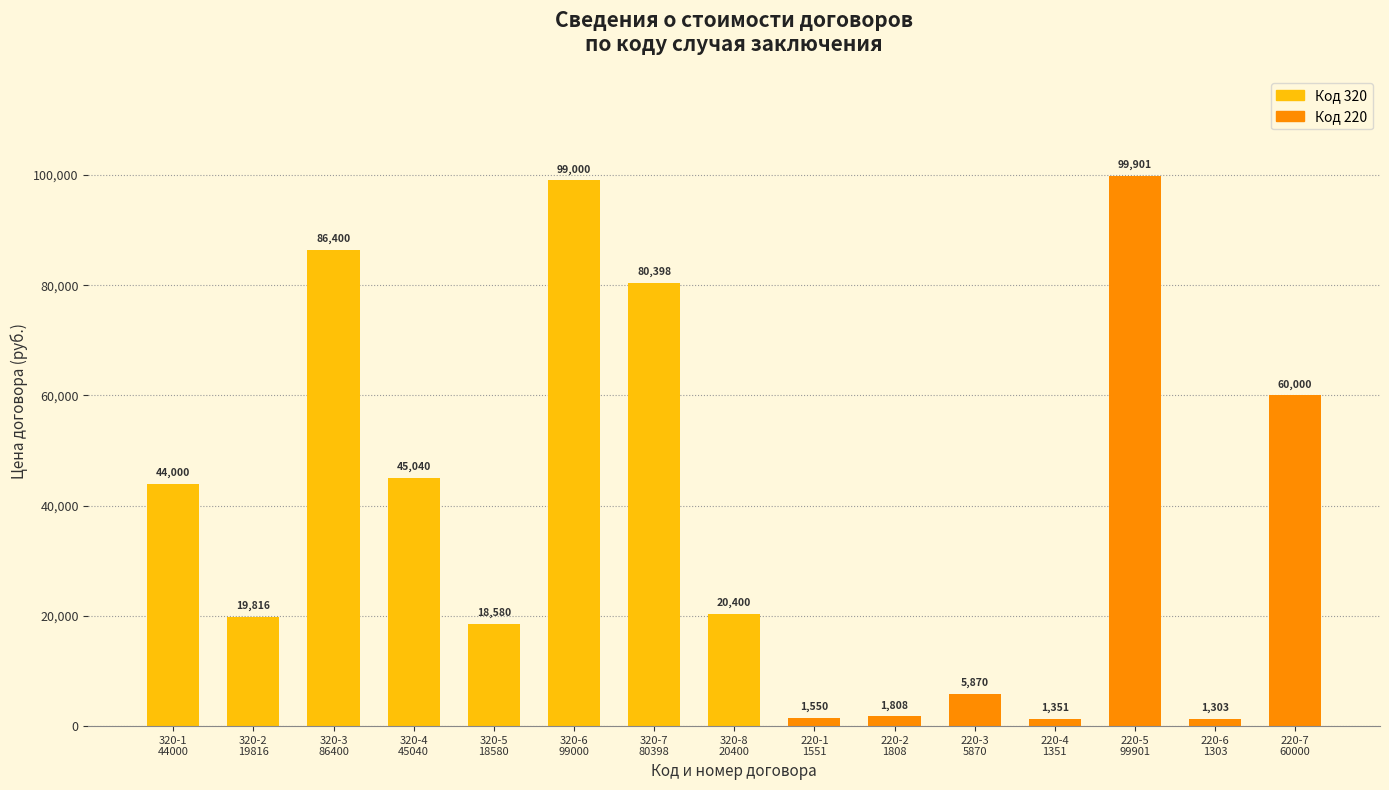

What is the label of the 14th bar from the left?

220-6
1303